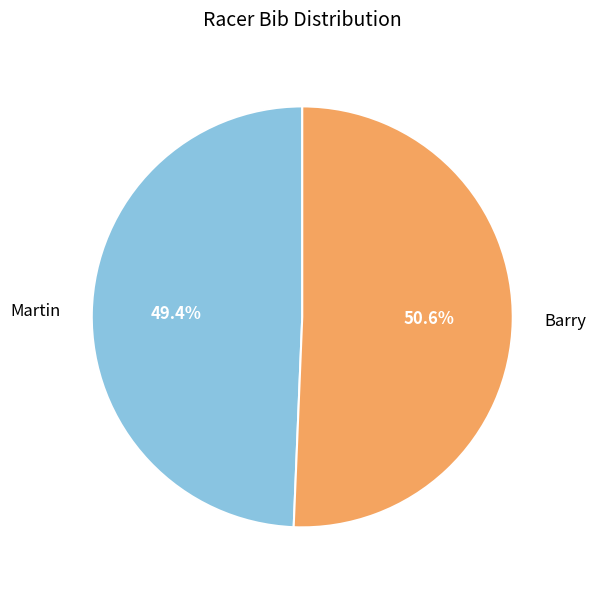

Is it true that Barry is 40% of the pie?

False